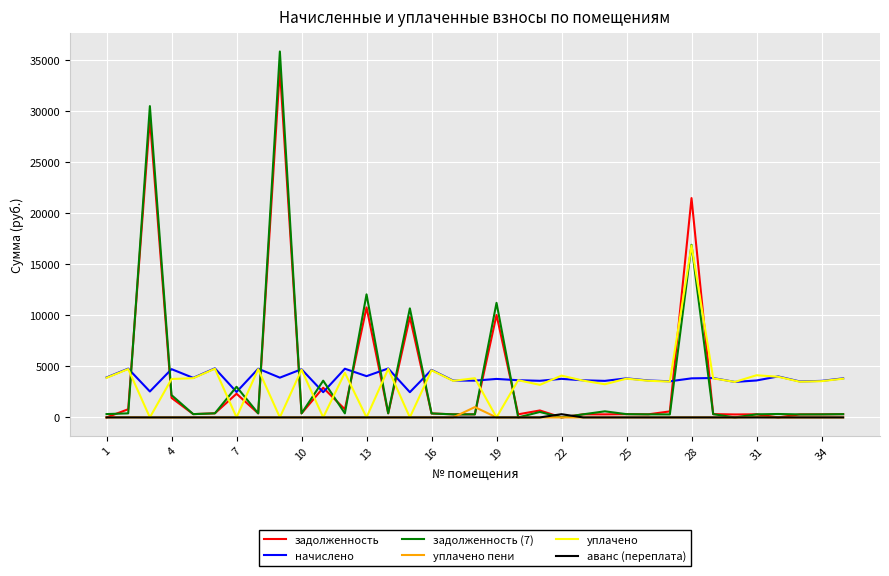

What are all the series names shown in the legend?

задолженность, начислено, задолженность (7), уплачено пени, уплачено, аванс (переплата)